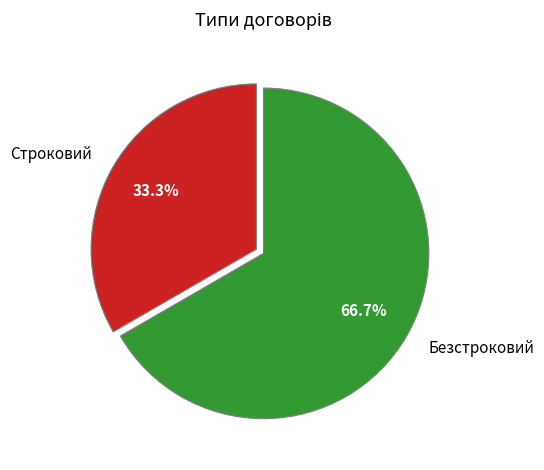

Which has a higher value, Строковий or Безстроковий?

Безстроковий